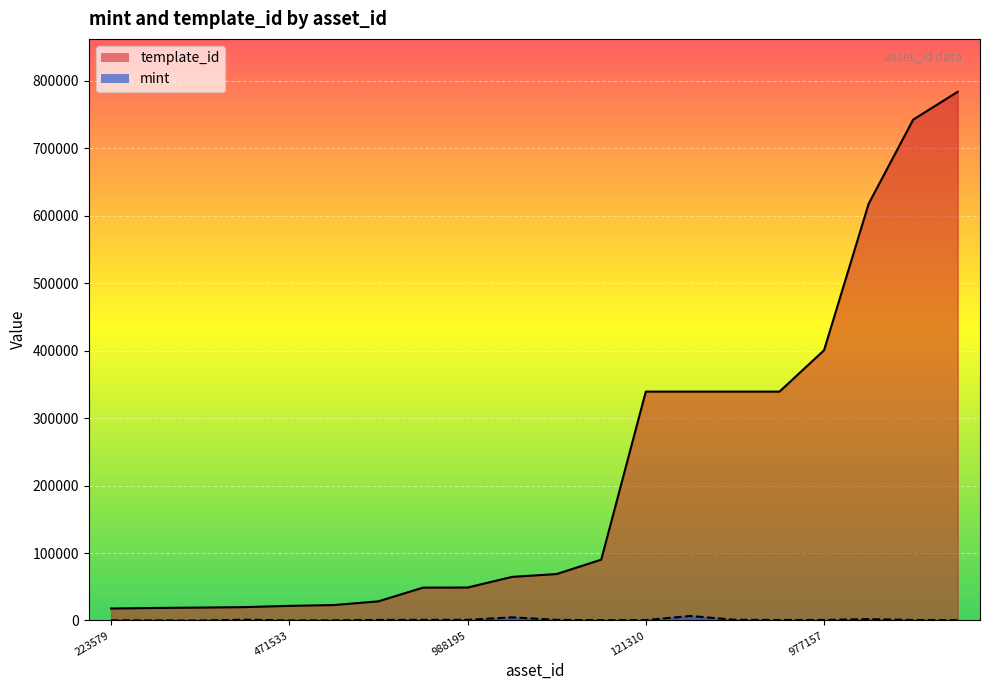

What is the difference between the highest and lowest values at 19?

783197